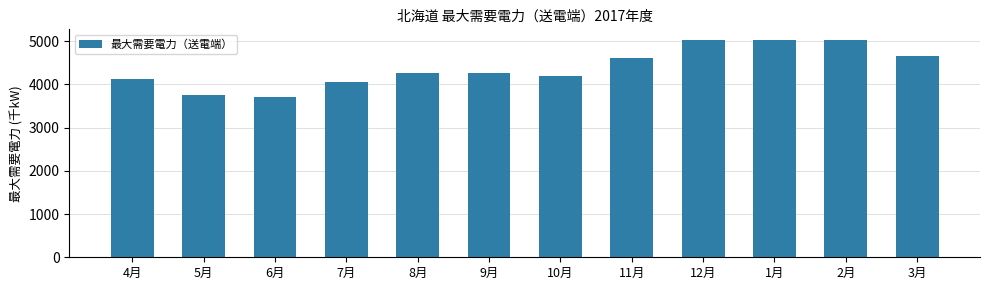

Reading left to right, list all the values displayed in this chart.

4月=4130	5月=3760	6月=3710	7月=4060	8月=4260	9月=4260	10月=4190	11月=4600	12月=5020	1月=5020	2月=5020	3月=4650